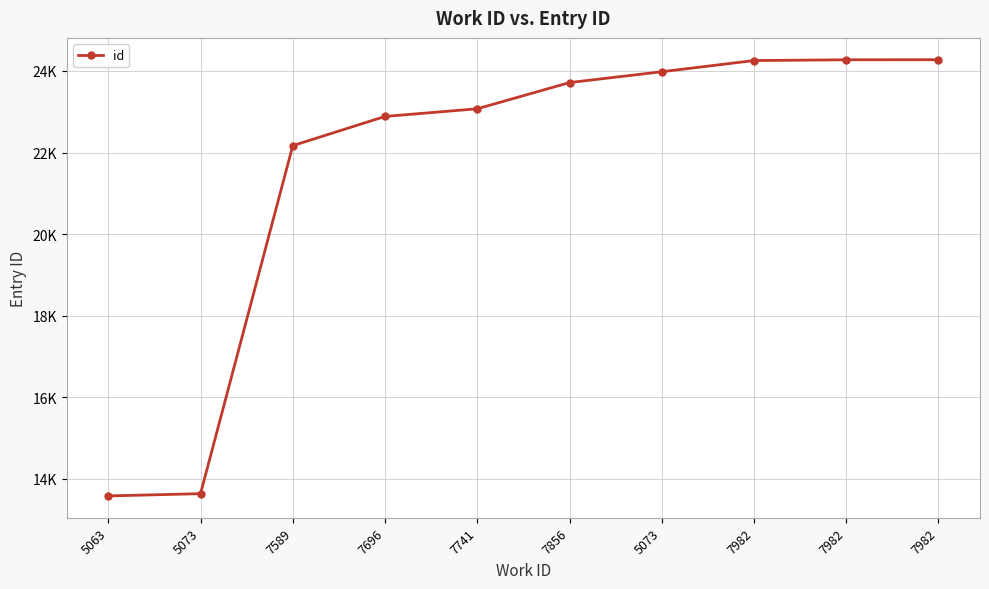

What is the change in value from 7589 to 7982?

+2086